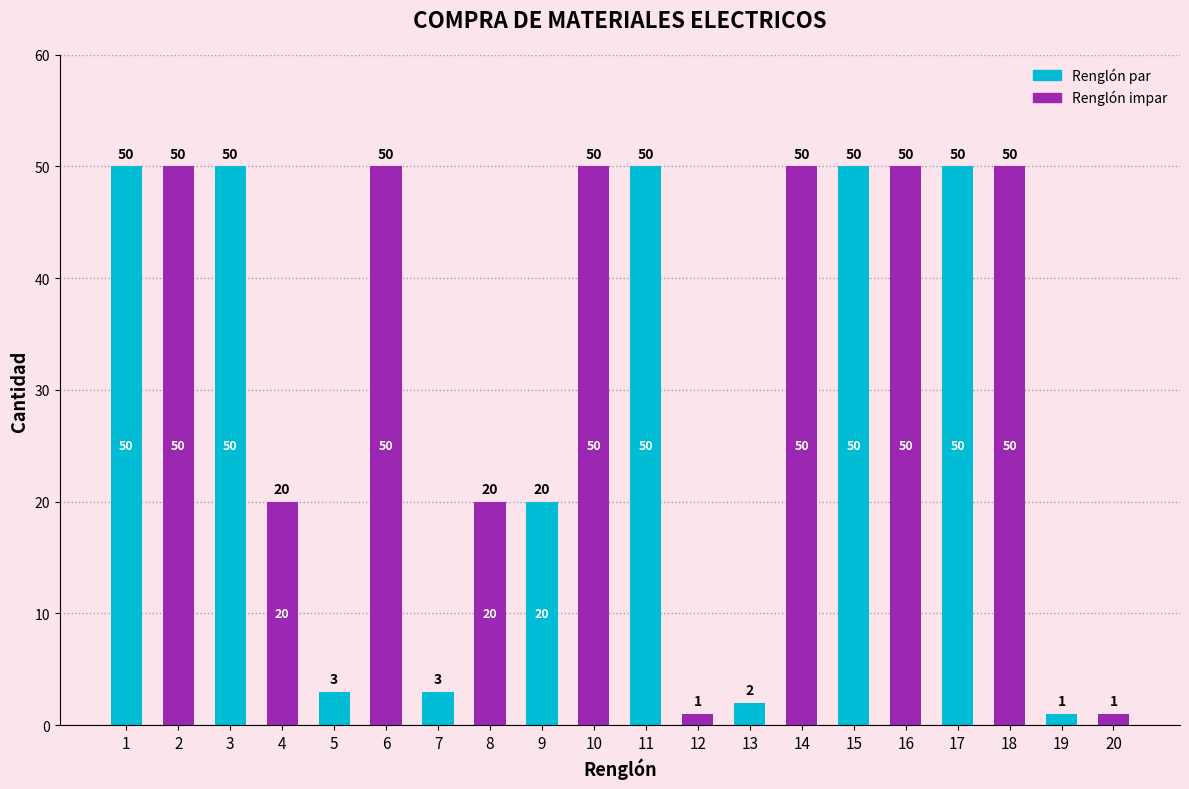

What is the maximum value shown in the chart?

50